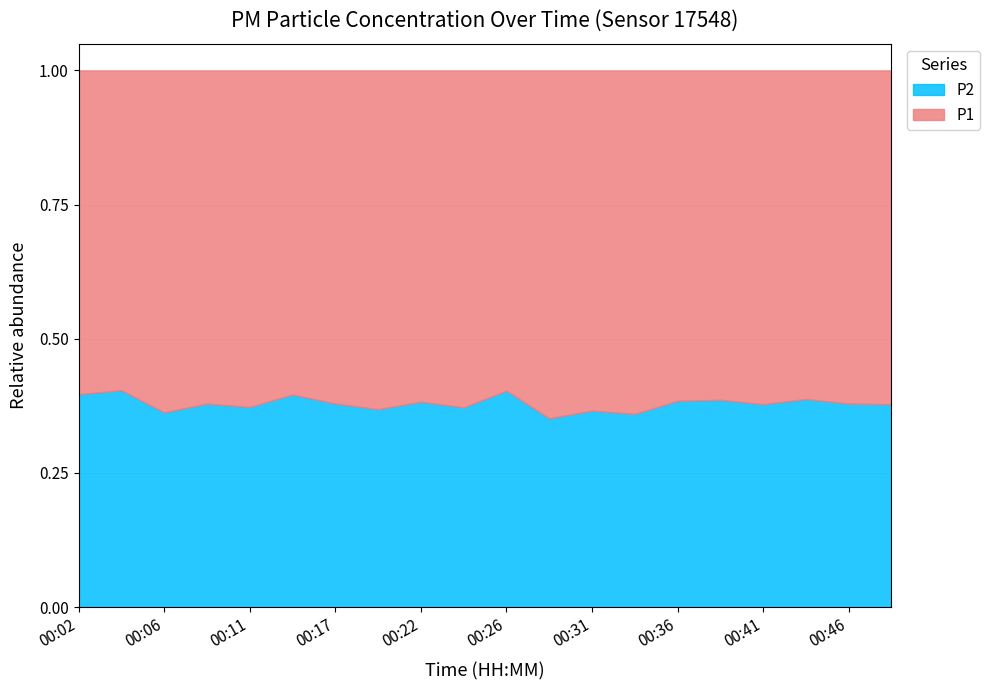

At 00:39, list the series in order from largest to smallest.

P1, P2